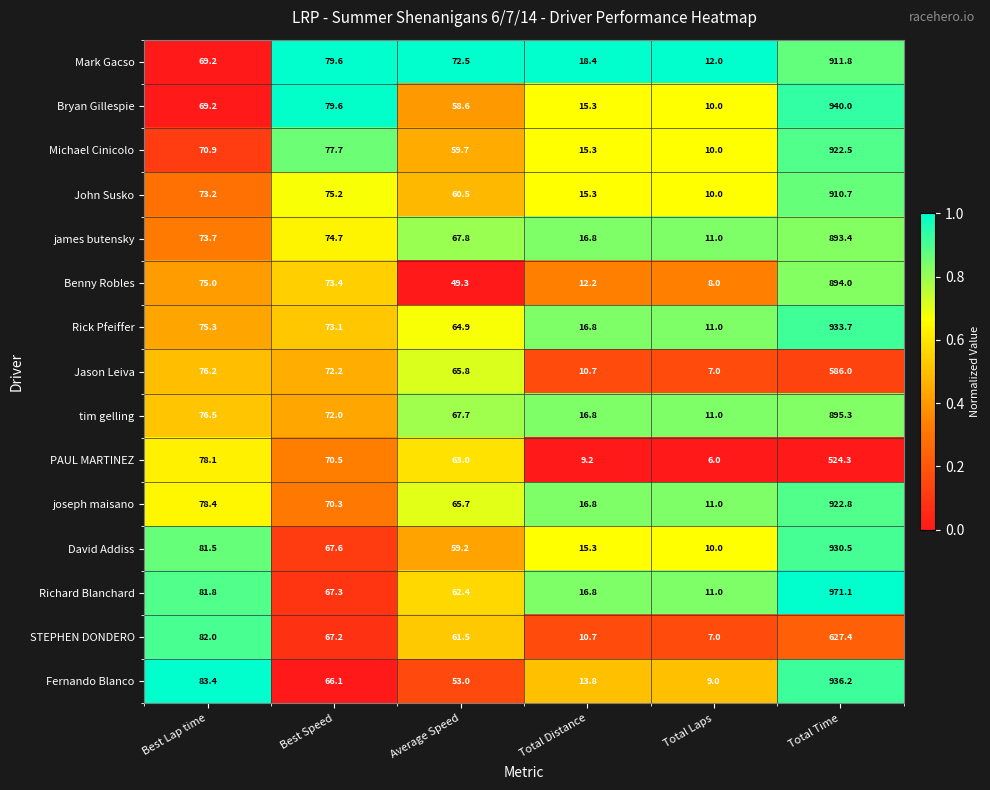

Which series has the widest spread of values?

Richard Blanchard